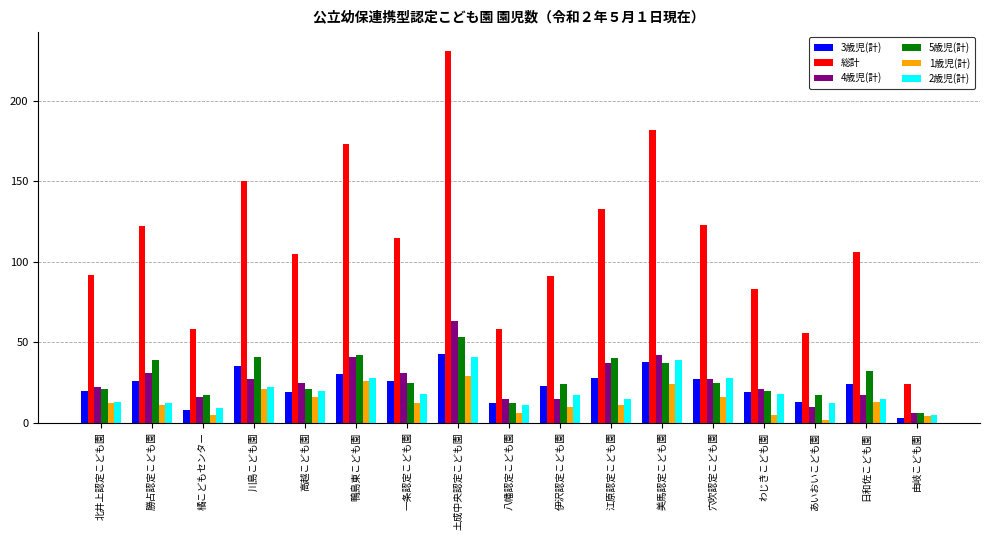

Reading left to right, list all the values displayed in this chart.

3歳児(計): 北井上認定こども園=20	勝占認定こども園=26	橘こどもセンター=8	川島こども園=35	高越こども園=19	鴨島東こども園=30	一条認定こども園=26	土成中央認定こども園=43	八幡認定こども園=12	伊沢認定こども園=23	江原認定こども園=28	美馬認定こども園=38	穴吹認定こども園=27	わじきこども園=19	あいおいこども園=13	日和佐こども園=24	由岐こども園=3
総計: 北井上認定こども園=92	勝占認定こども園=122	橘こどもセンター=58	川島こども園=150	高越こども園=105	鴨島東こども園=173	一条認定こども園=115	土成中央認定こども園=231	八幡認定こども園=58	伊沢認定こども園=91	江原認定こども園=133	美馬認定こども園=182	穴吹認定こども園=123	わじきこども園=83	あいおいこども園=56	日和佐こども園=106	由岐こども園=24
4歳児(計): 北井上認定こども園=22	勝占認定こども園=31	橘こどもセンター=16	川島こども園=27	高越こども園=25	鴨島東こども園=41	一条認定こども園=31	土成中央認定こども園=63	八幡認定こども園=15	伊沢認定こども園=15	江原認定こども園=37	美馬認定こども園=42	穴吹認定こども園=27	わじきこども園=21	あいおいこども園=10	日和佐こども園=17	由岐こども園=6
5歳児(計): 北井上認定こども園=21	勝占認定こども園=39	橘こどもセンター=17	川島こども園=41	高越こども園=21	鴨島東こども園=42	一条認定こども園=25	土成中央認定こども園=53	八幡認定こども園=12	伊沢認定こども園=24	江原認定こども園=40	美馬認定こども園=37	穴吹認定こども園=25	わじきこども園=20	あいおいこども園=17	日和佐こども園=32	由岐こども園=6
1歳児(計): 北井上認定こども園=12	勝占認定こども園=11	橘こどもセンター=5	川島こども園=21	高越こども園=16	鴨島東こども園=26	一条認定こども園=12	土成中央認定こども園=29	八幡認定こども園=6	伊沢認定こども園=10	江原認定こども園=11	美馬認定こども園=24	穴吹認定こども園=16	わじきこども園=5	あいおいこども園=2	日和佐こども園=13	由岐こども園=4
2歳児(計): 北井上認定こども園=13	勝占認定こども園=12	橘こどもセンター=9	川島こども園=22	高越こども園=20	鴨島東こども園=28	一条認定こども園=18	土成中央認定こども園=41	八幡認定こども園=11	伊沢認定こども園=17	江原認定こども園=15	美馬認定こども園=39	穴吹認定こども園=28	わじきこども園=18	あいおいこども園=12	日和佐こども園=15	由岐こども園=5